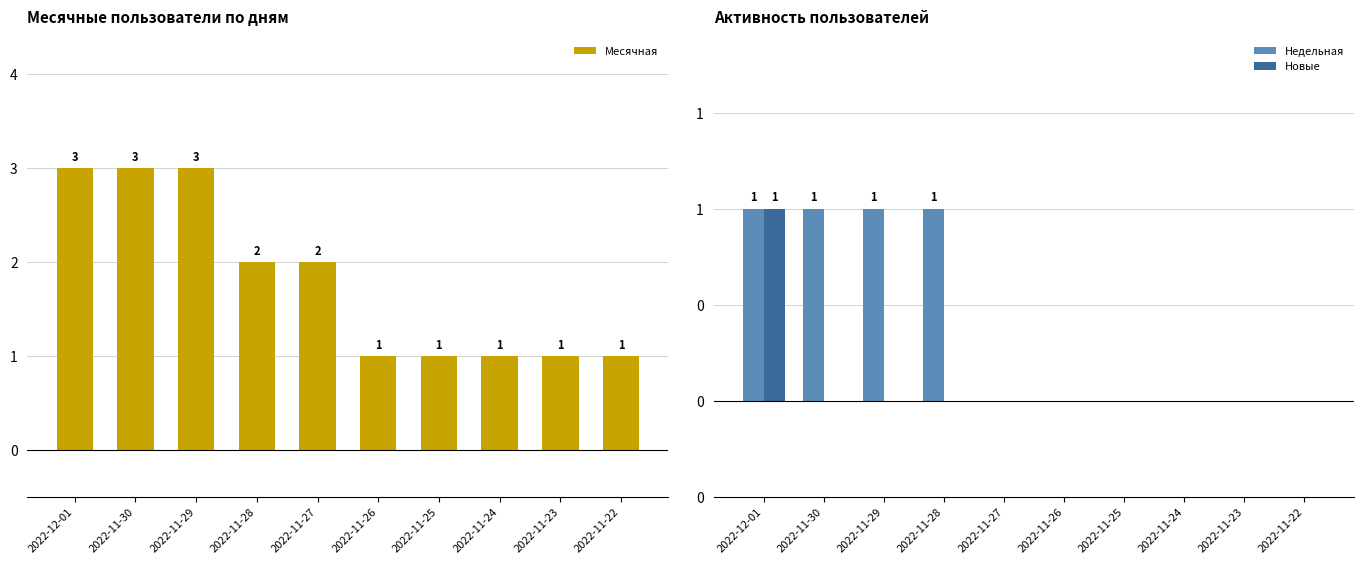

Reading left to right, what are all the values shown in this chart?

Месячная: 3	3	3	2	2	1	1	1	1	1
Недельная: 1	1	1	1	0	0	0	0	0	0
Новые: 1	0	0	0	0	0	0	0	0	0